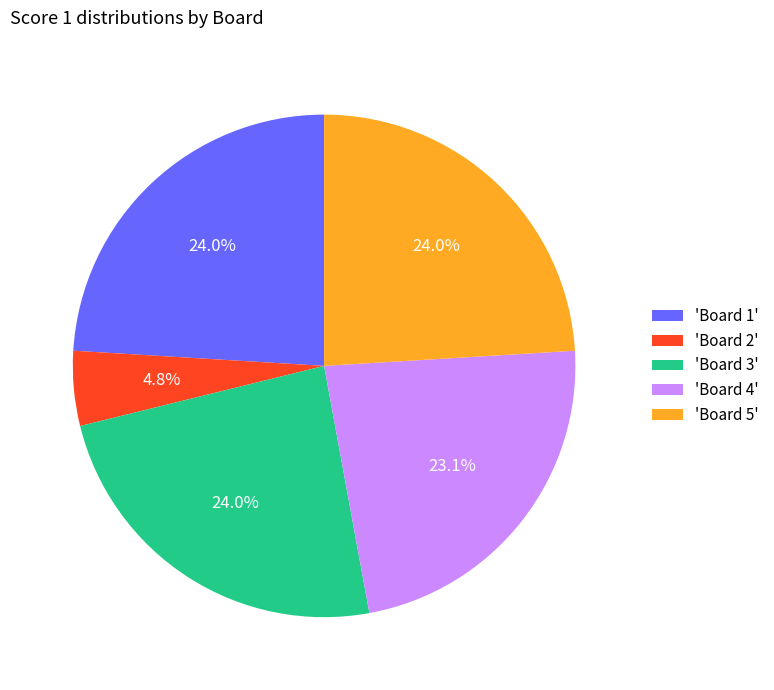

Does 'Board 4' represent more than half of the total?

No